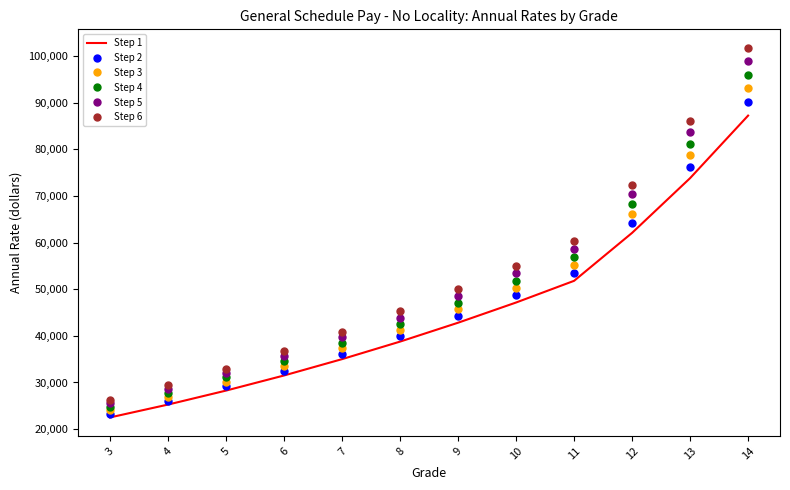

Reading left to right, what are all the values shown in this chart?

Step 1: 22502	25261	28262	31504	35009	38771	42823	47158	51811	62101	73846	87263
Step 2: 23252	26103	29204	32554	36176	40063	44250	48730	53538	64171	76308	90172
Step 3: 24002	26945	30146	33604	37343	41355	45677	50302	55265	66241	78770	93081
Step 4: 24752	27787	31088	34654	38510	42647	47104	51874	56992	68311	81232	95990
Step 5: 25502	28629	32030	35704	39677	43939	48531	53446	58719	70381	83694	98899
Step 6: 26252	29471	32972	36754	40844	45231	49958	55018	60446	72451	86156	101808